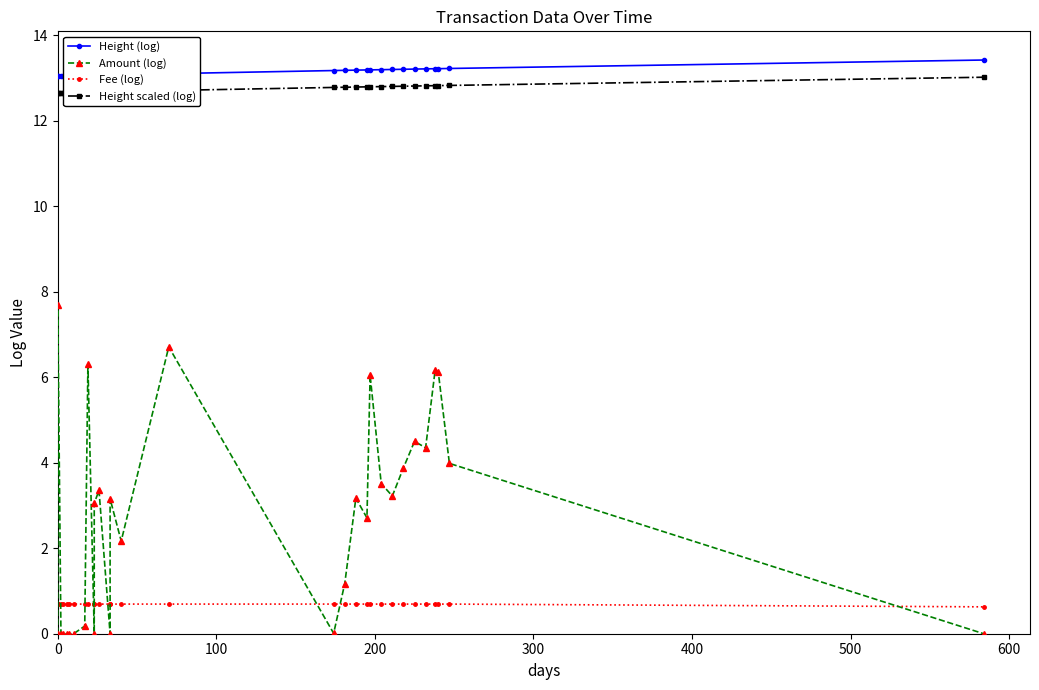

What is the difference between the second highest and minimum values in the Amount (log) series?

6.7